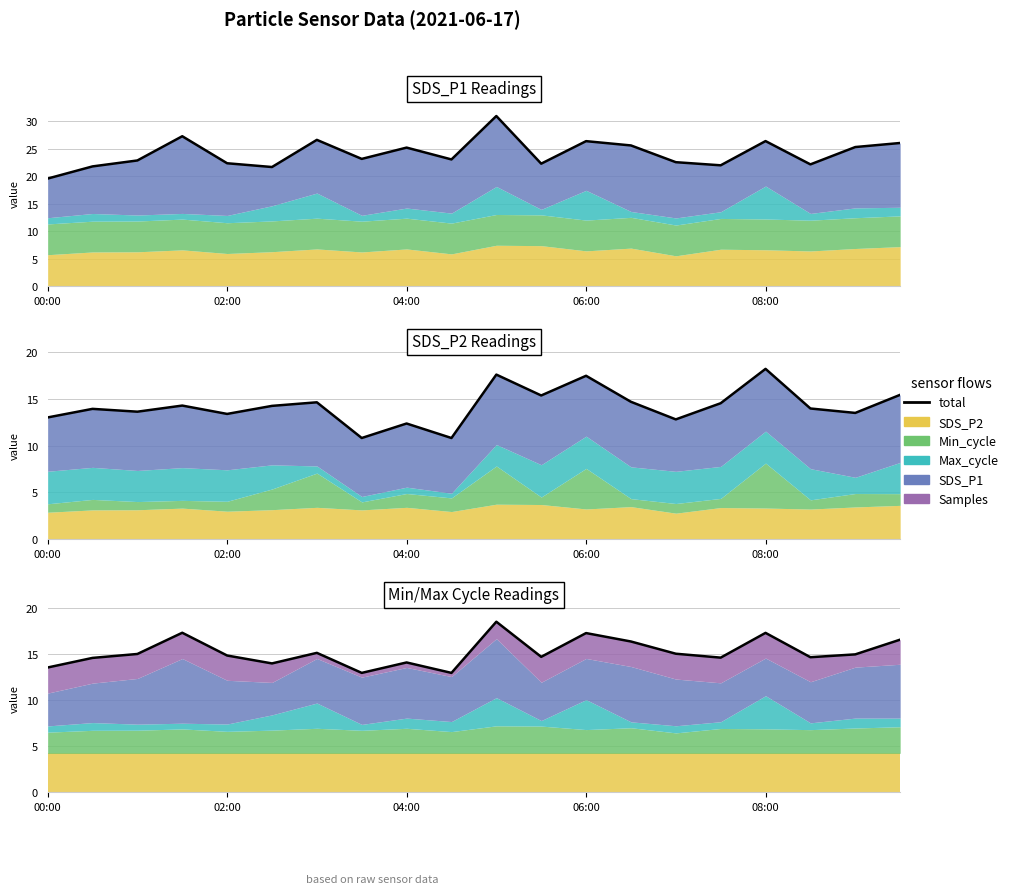

What is the sum of the values at 6 and 06:00?

32.4